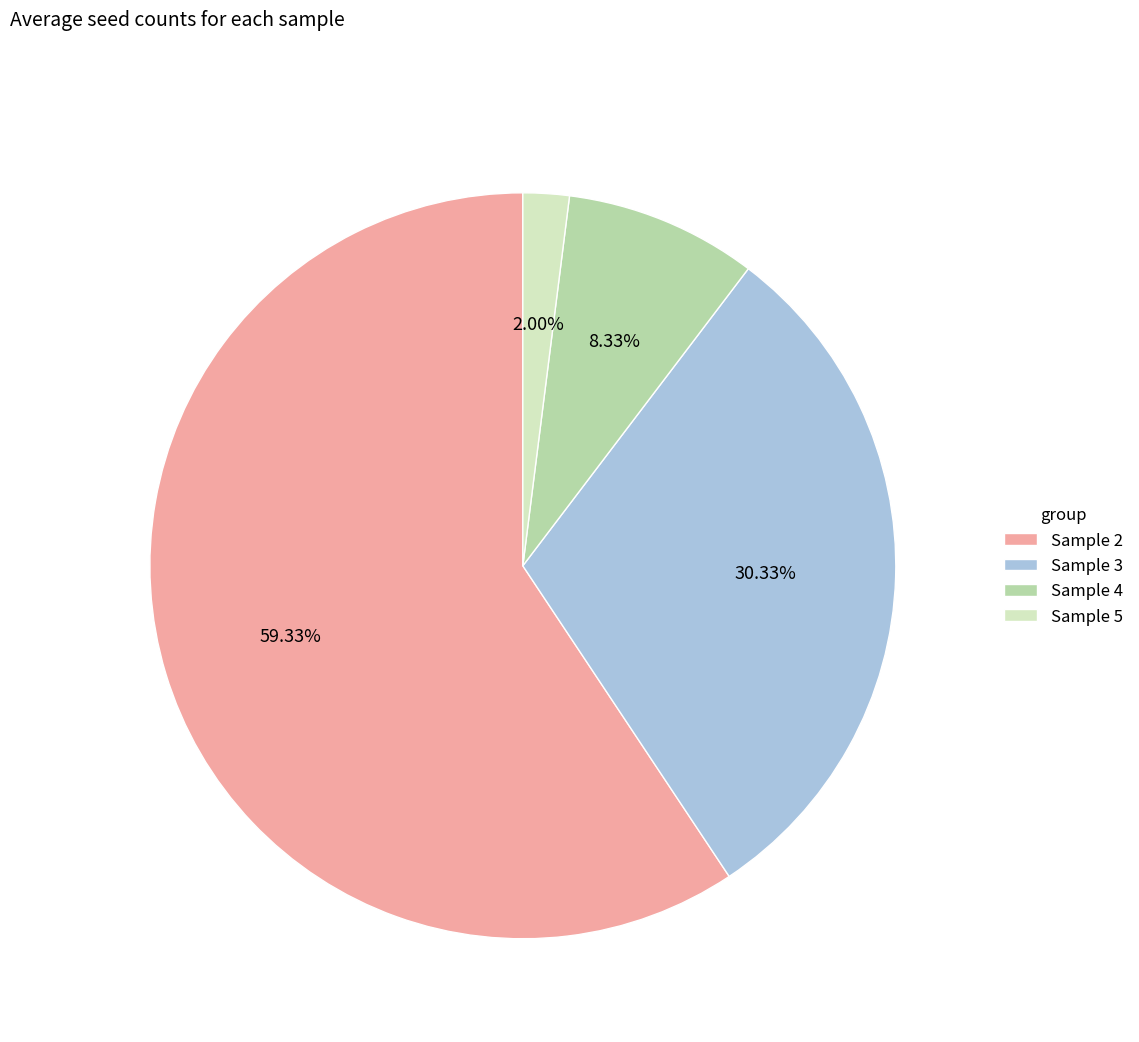

How many segments does this pie chart have?

4